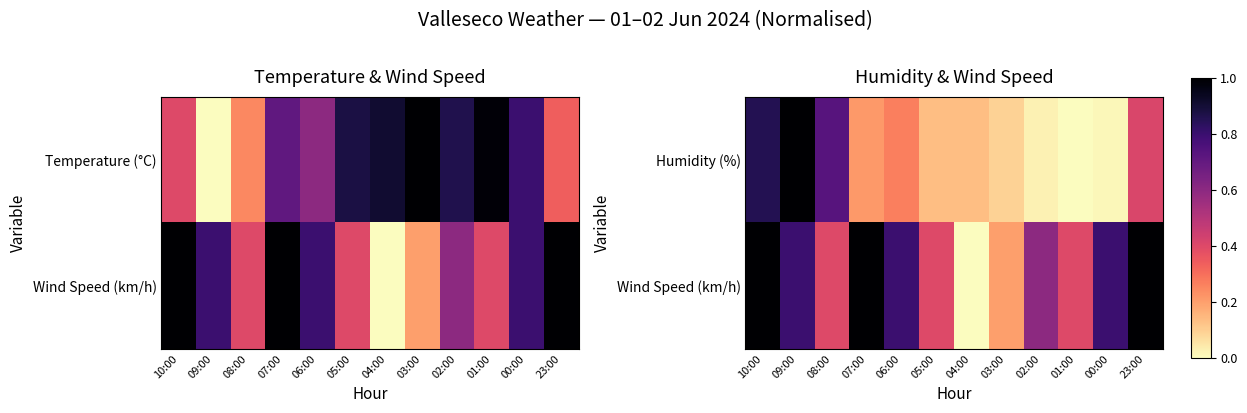

At how many categories does at least one series exceed 0?

12